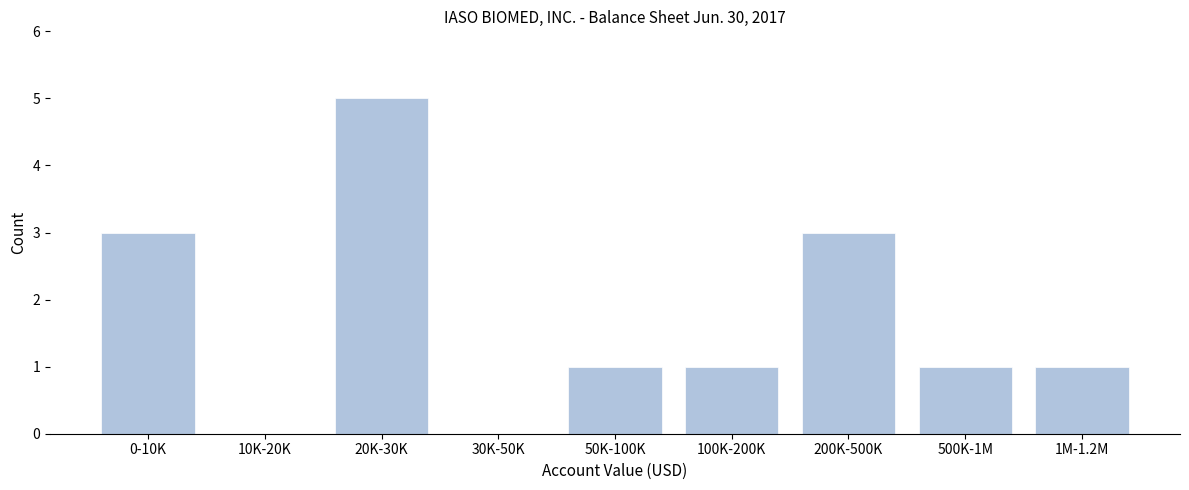

Reading right to left, transcribe all the data shown in this chart.

1M-1.2M=1	500K-1M=1	200K-500K=3	100K-200K=1	50K-100K=1	30K-50K=0	20K-30K=5	10K-20K=0	0-10K=3